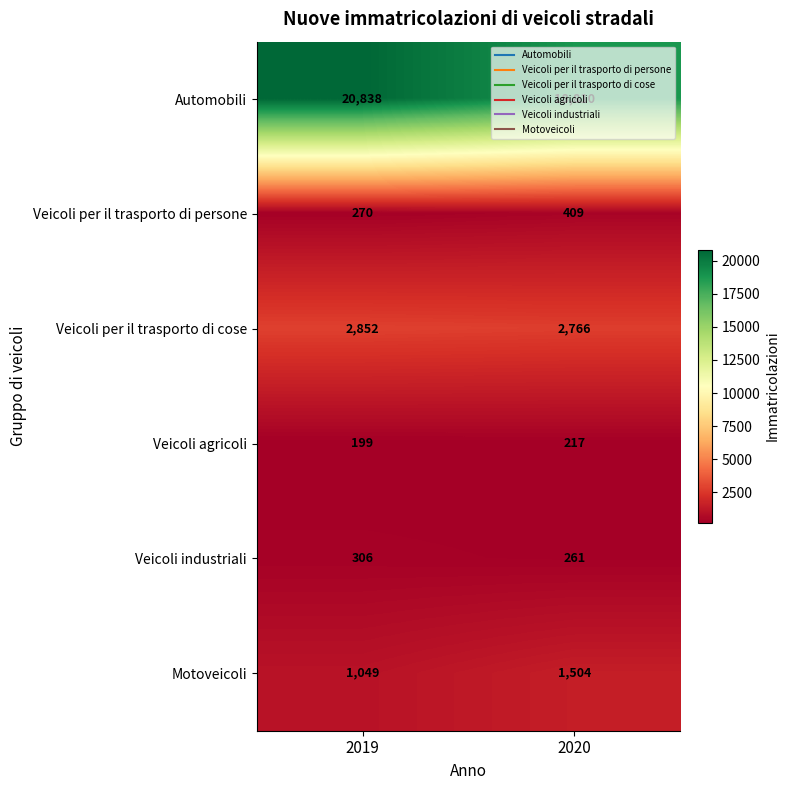

At how many categories does at least one series exceed 2277?

2